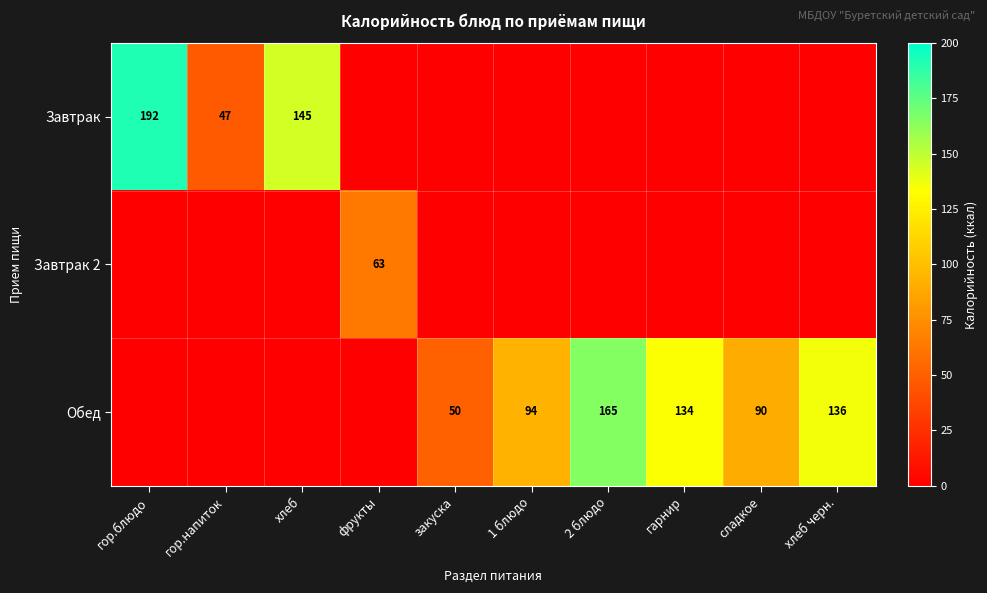

At which category does the chart reach its peak across all series?

гор.блюдо